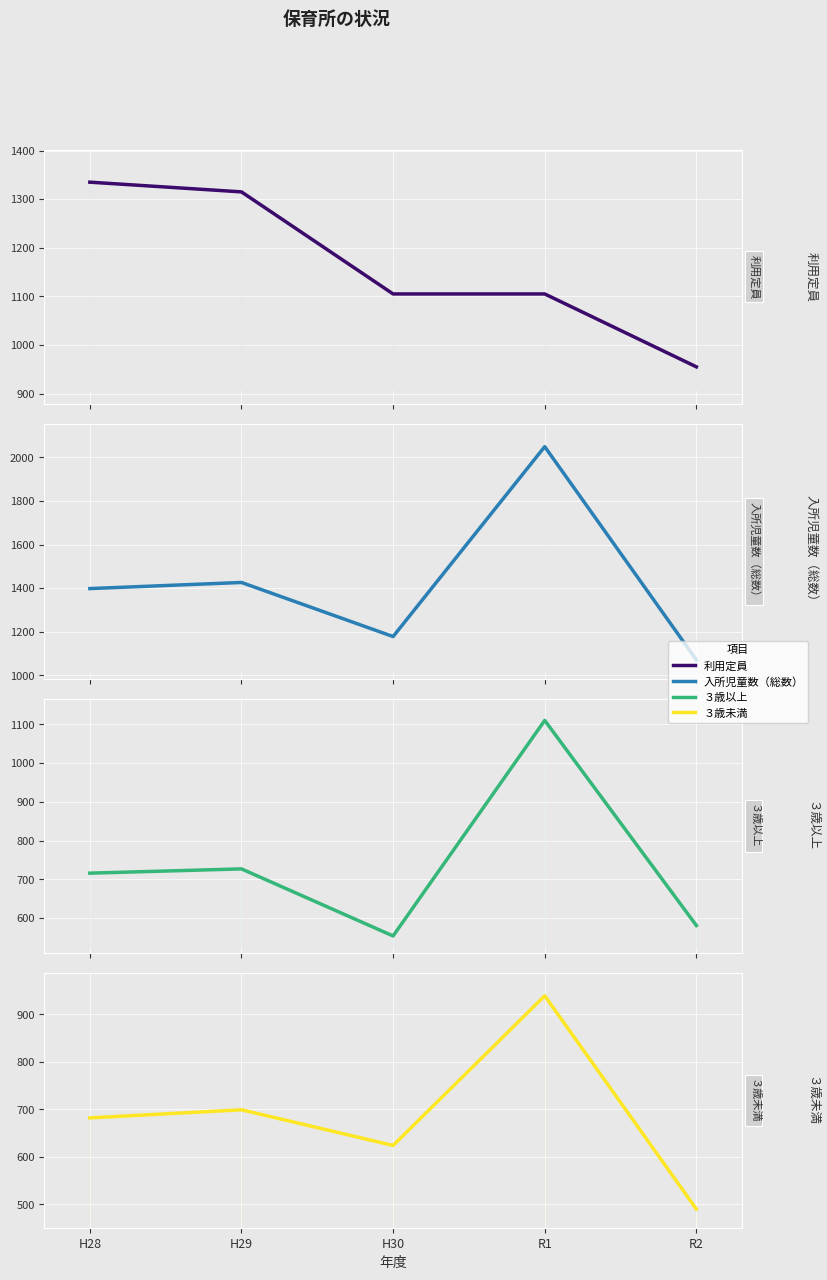

What is the sum of all 入所児童数（総数） values?

7122